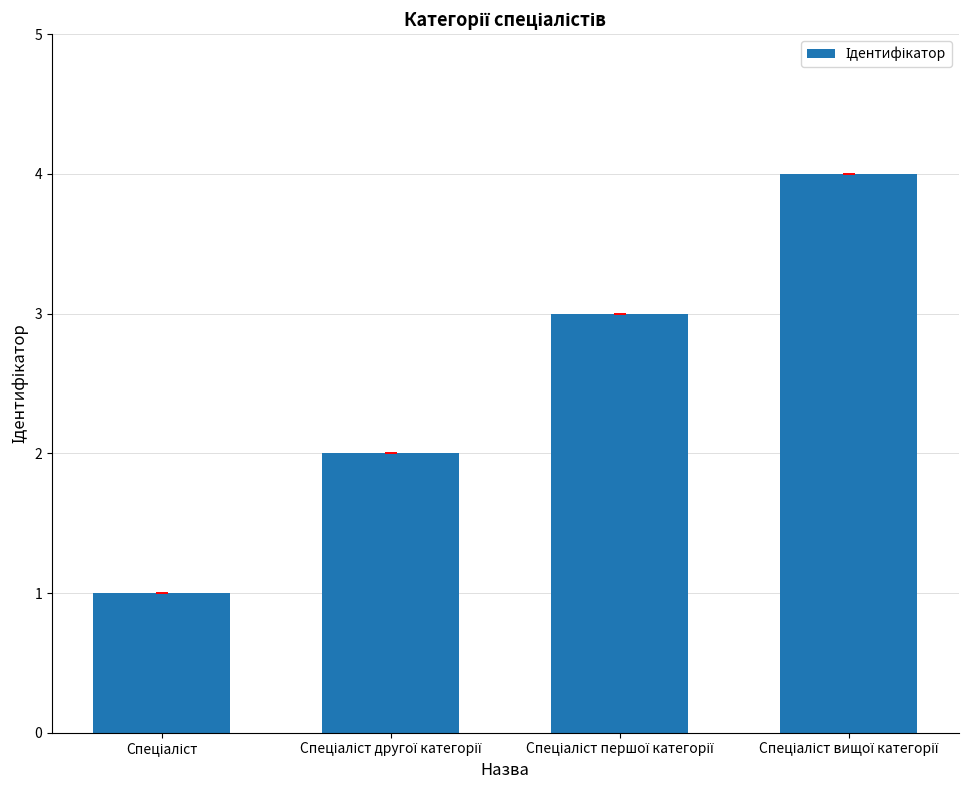

What is the sum of all values?

10